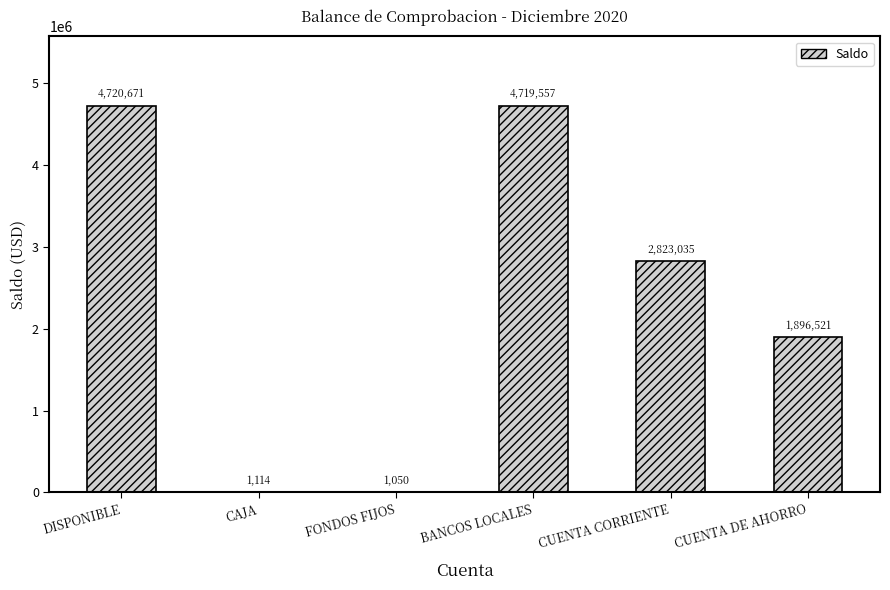

What is the ratio of the value at BANCOS LOCALES to the value at FONDOS FIJOS?

4494.8